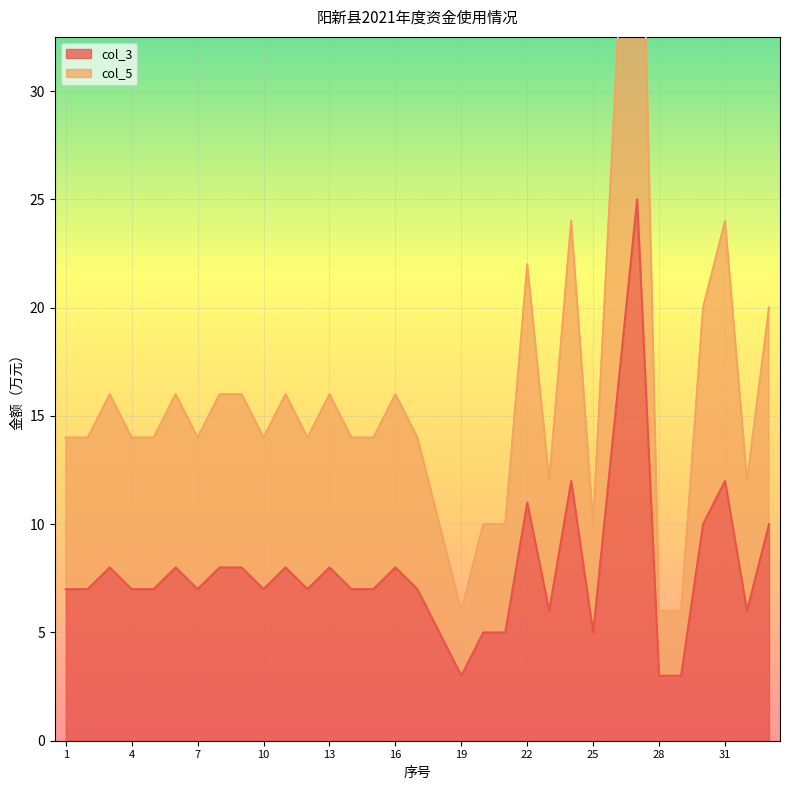

How many values in the col_3 series are below 7?

9